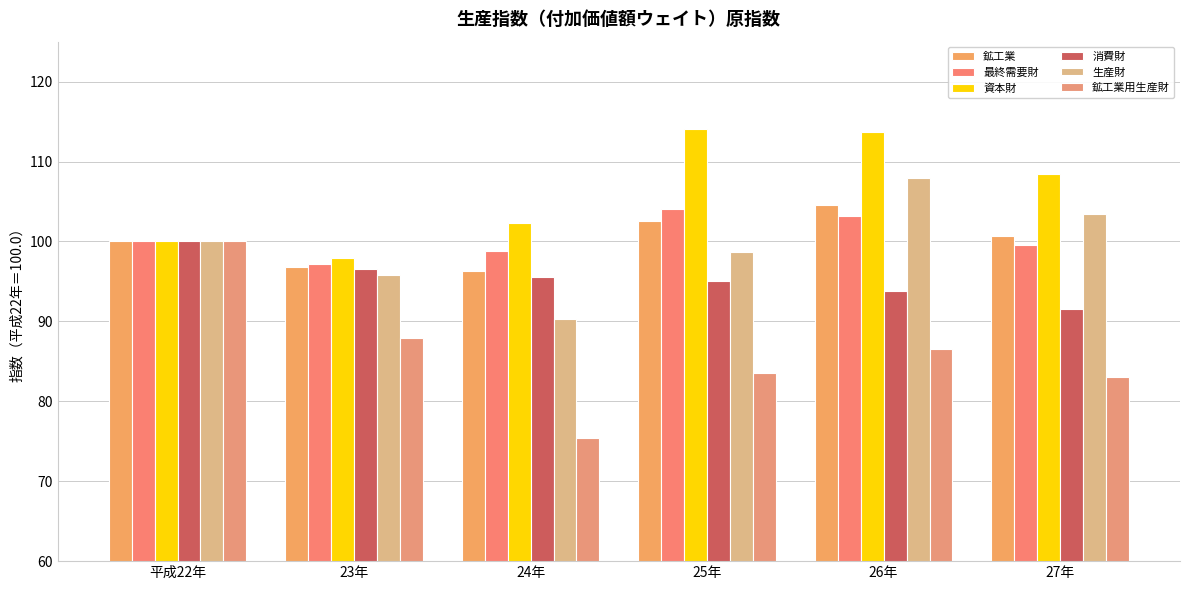

The value of 鉱工業 at 25年 is 102.5. True or false?

True